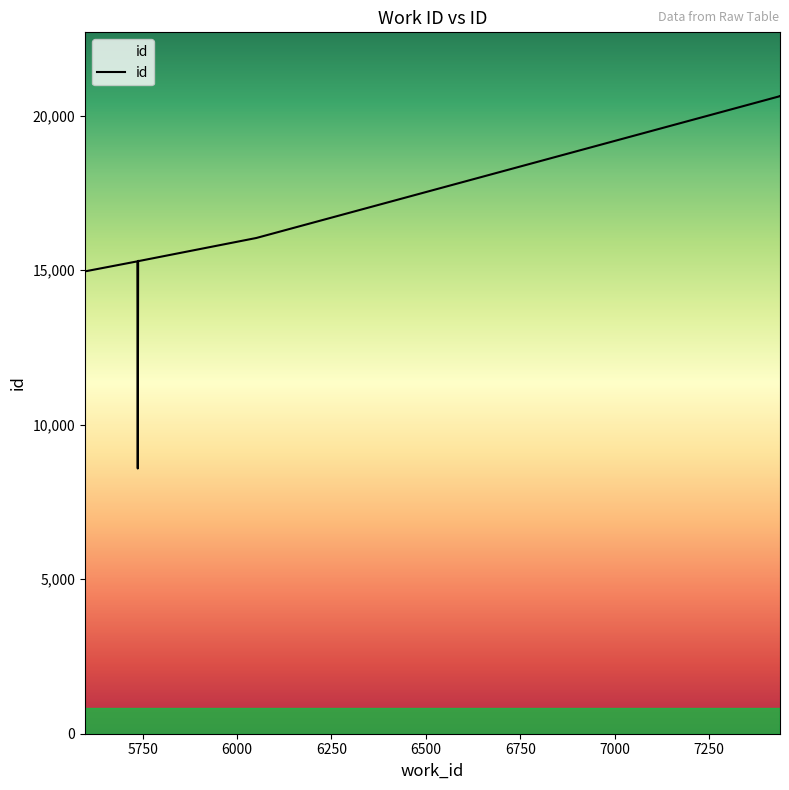

What is the sum of the values at 5597 and 7438?

35589